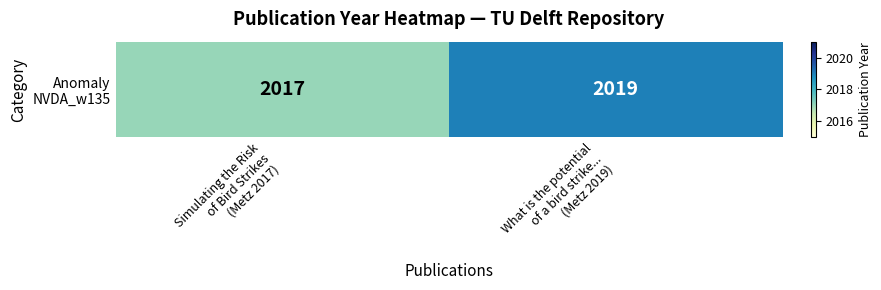

What is the sum of all values?

4036